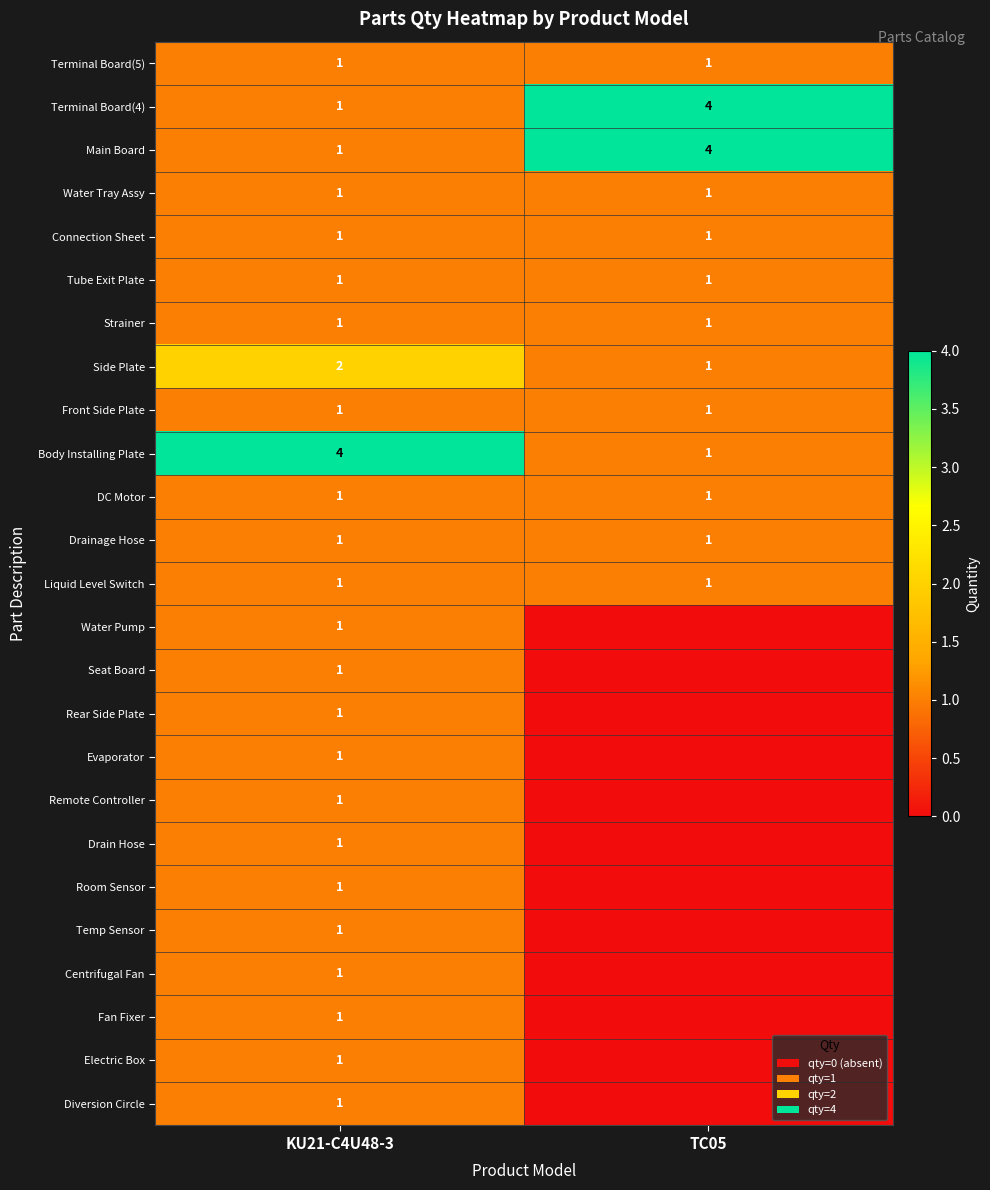

Between KU21-C4U48-3 and TC05, which is larger?

KU21-C4U48-3